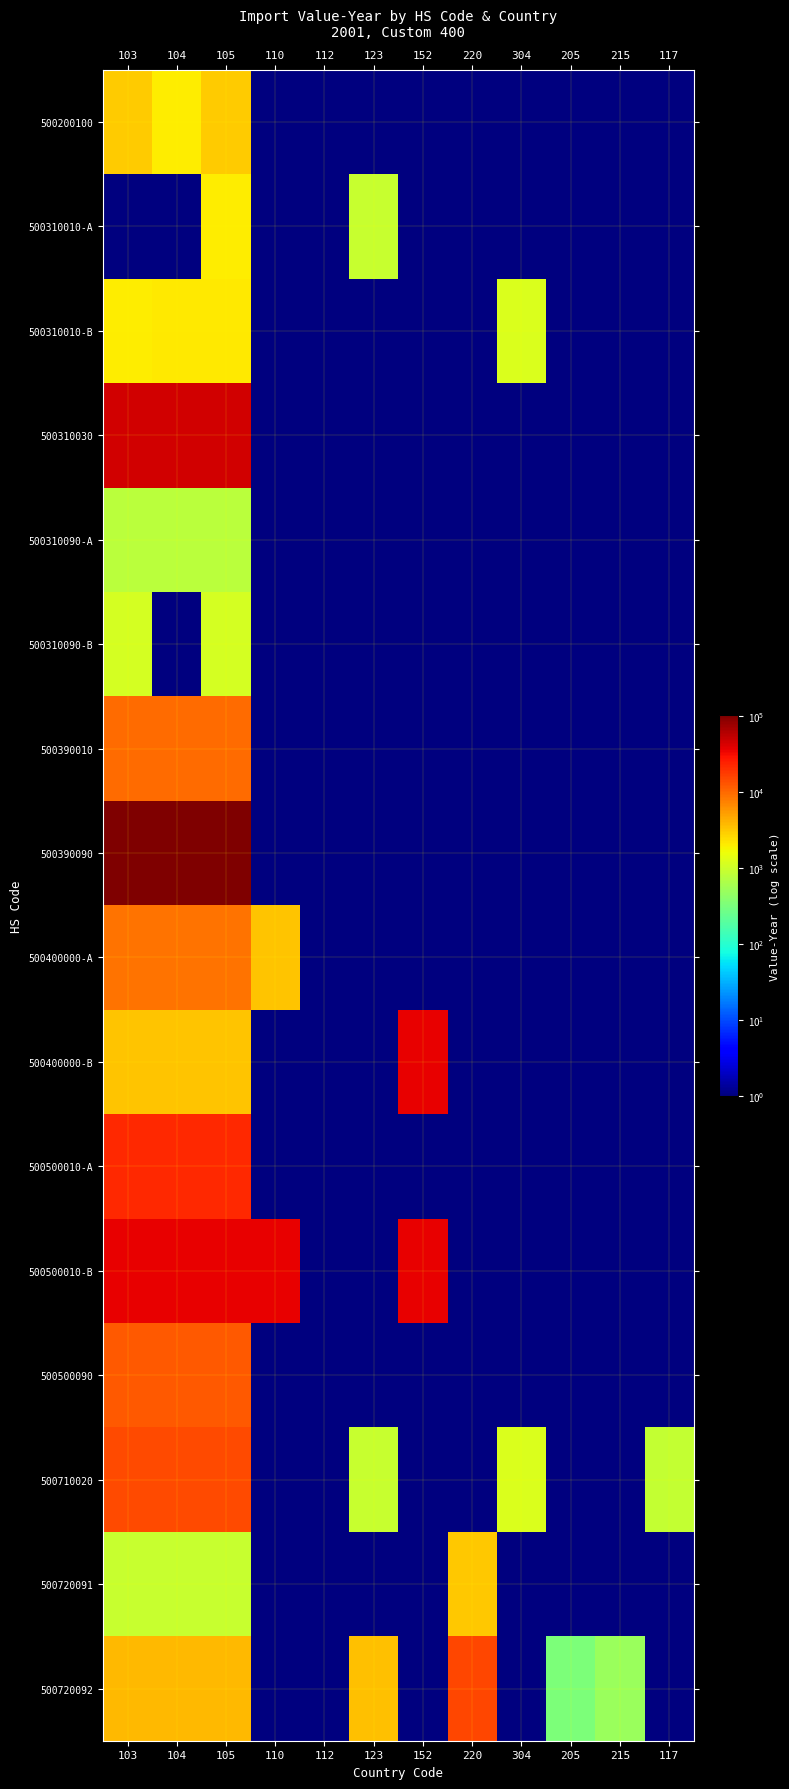

Between 104 and 205, which is larger?

104